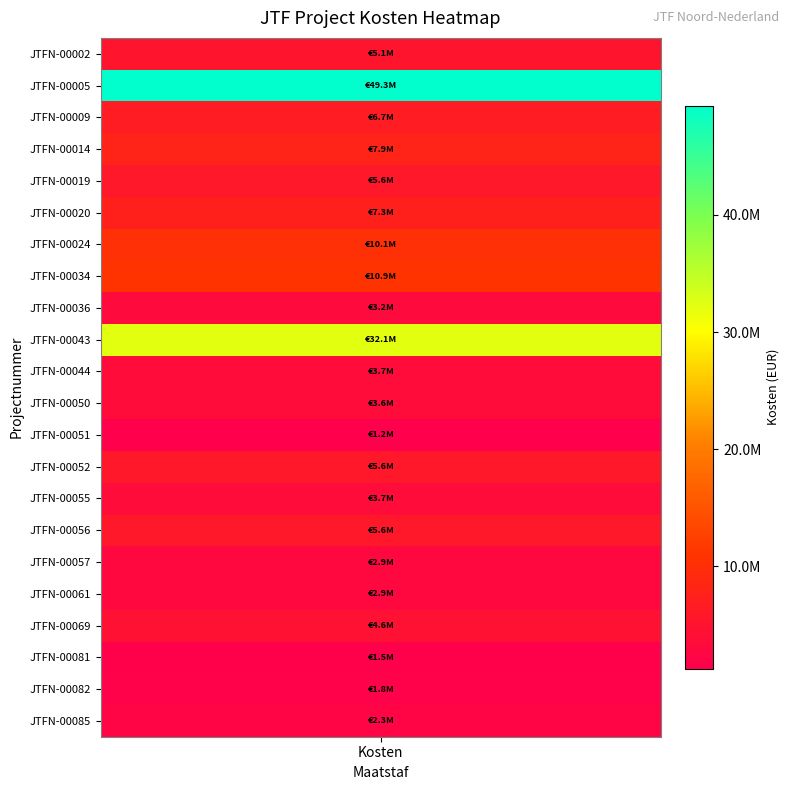

The chart shows a value of 2423523.0 at JTFN-00081. True or false?

False